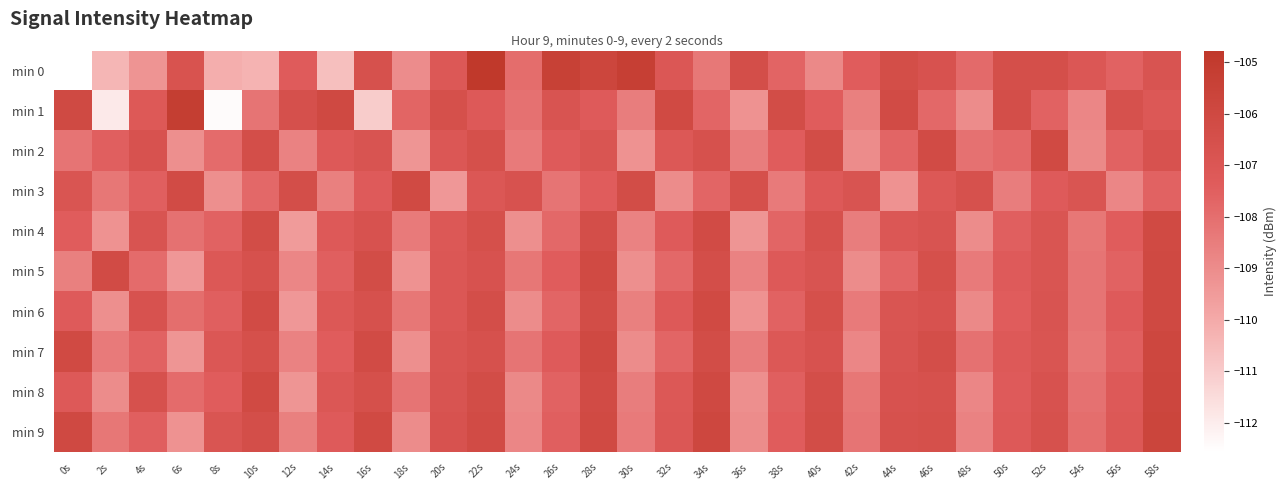

Rank the series by their maximum value, from lowest to highest.

min 2, min 3, min 4, min 5, min 6, min 7, min 8, min 9, min 1, min 0